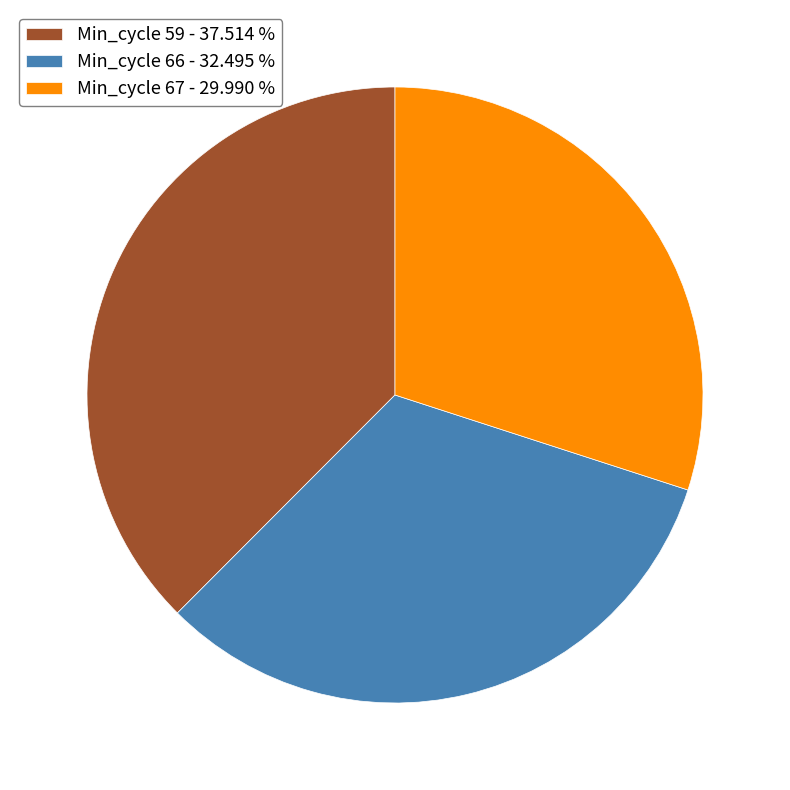

Combined, do Min_cycle 67 - 29.990 % and Min_cycle 66 - 32.495 % account for over 50%?

Yes